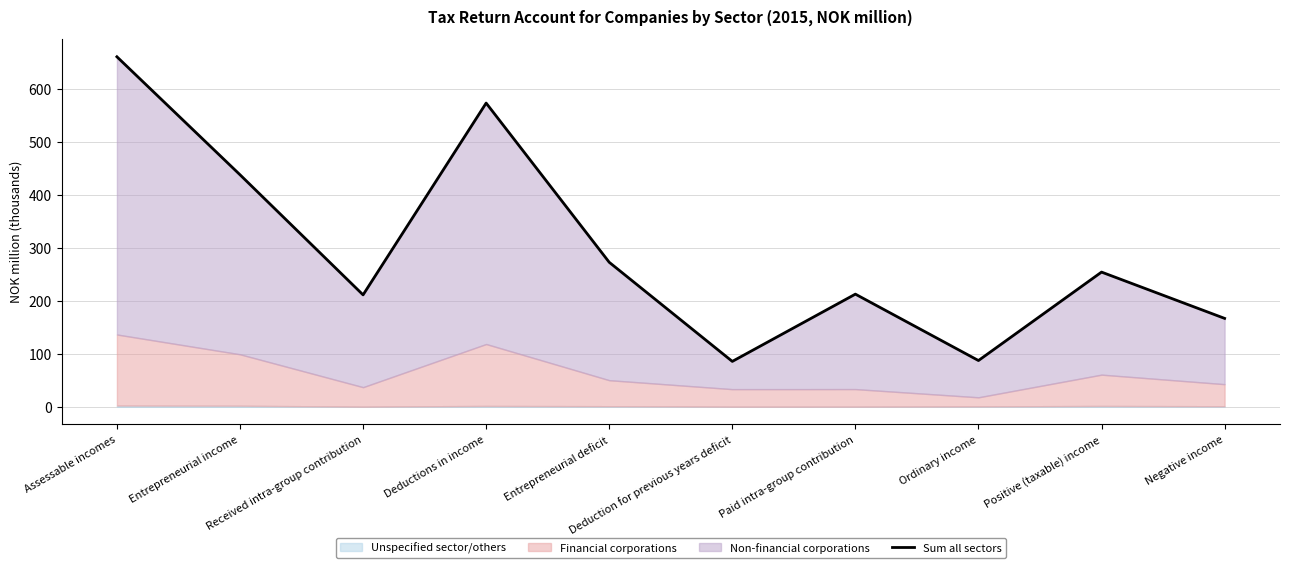

Where is the first local maximum?

Deductions in income